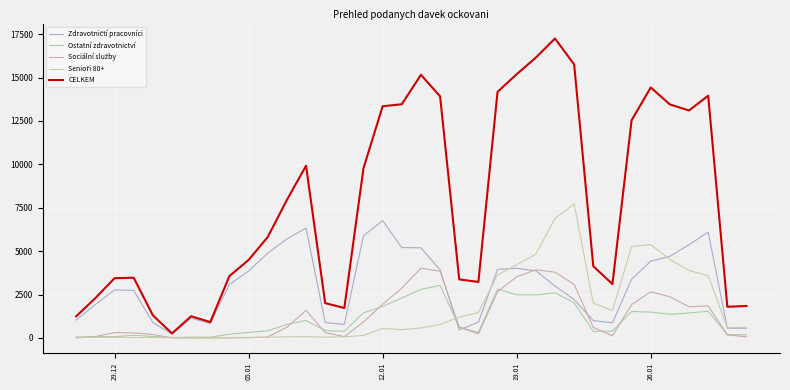

Does the chart display data point markers on the line(s)?

No